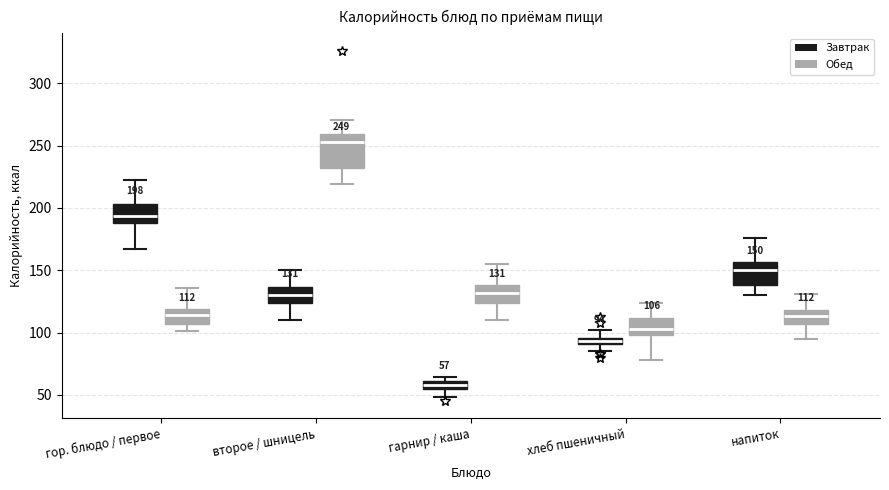

Which box has the lowest median line?

гарнир / каша (Завтрак)